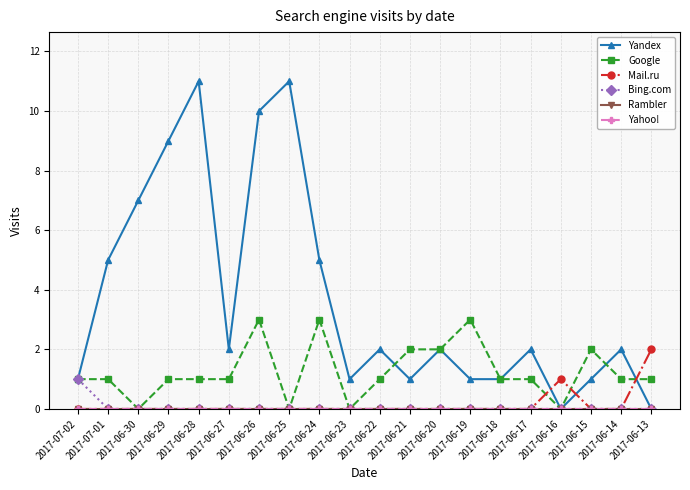

What position from the right is 2017-06-27?

15